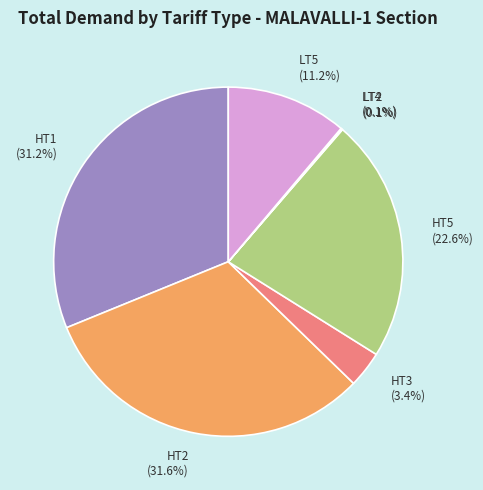

How much of the chart is everything except LT5?

88.8%